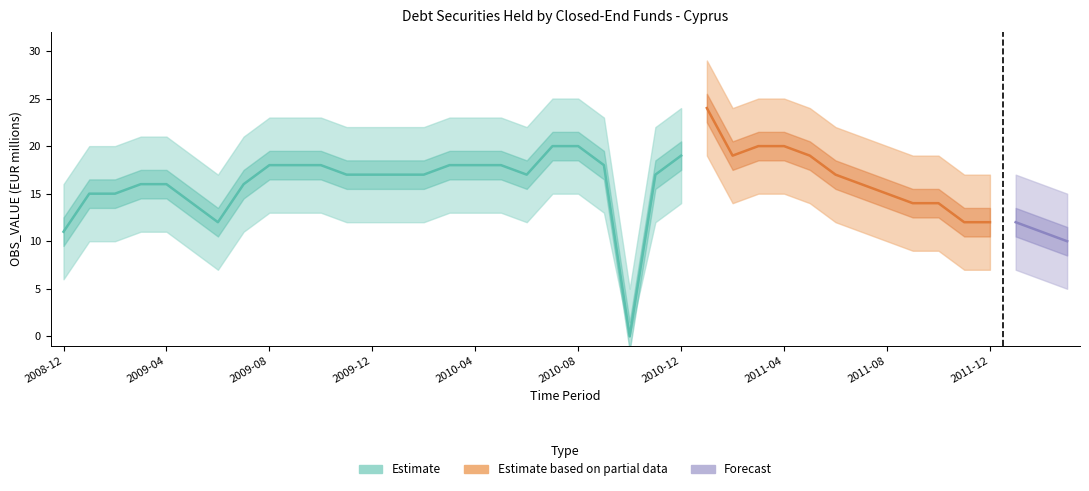

How many interior local peaks (higher than both neighbors) does the data have?

1